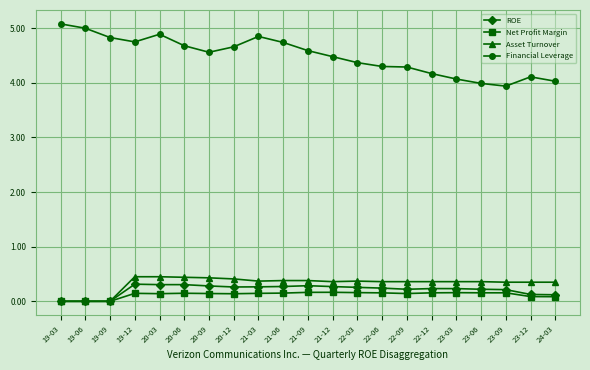

Which series has the largest total across all categories?

Financial Leverage